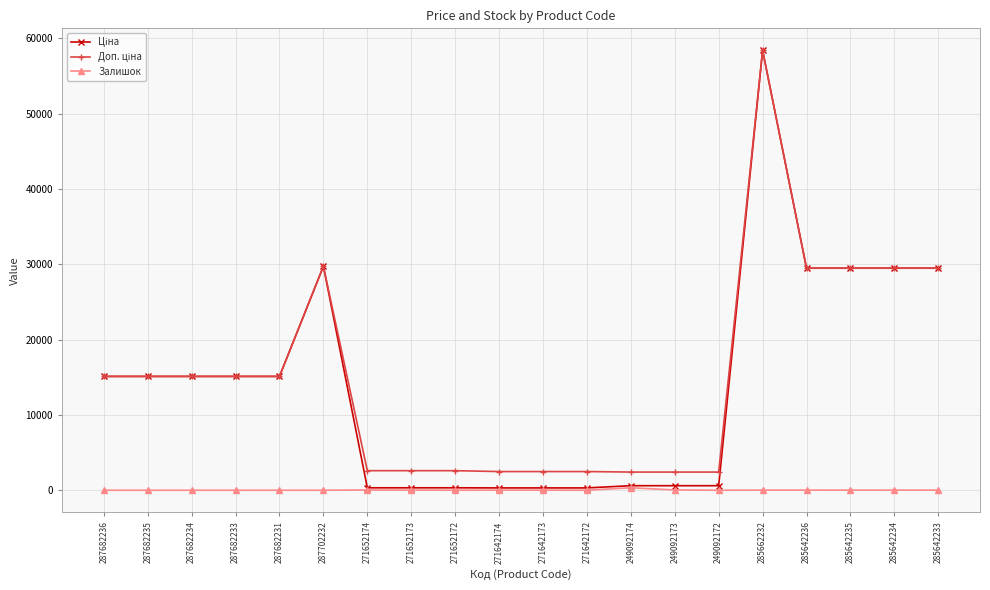

Which category has the highest value across all series?

285662232